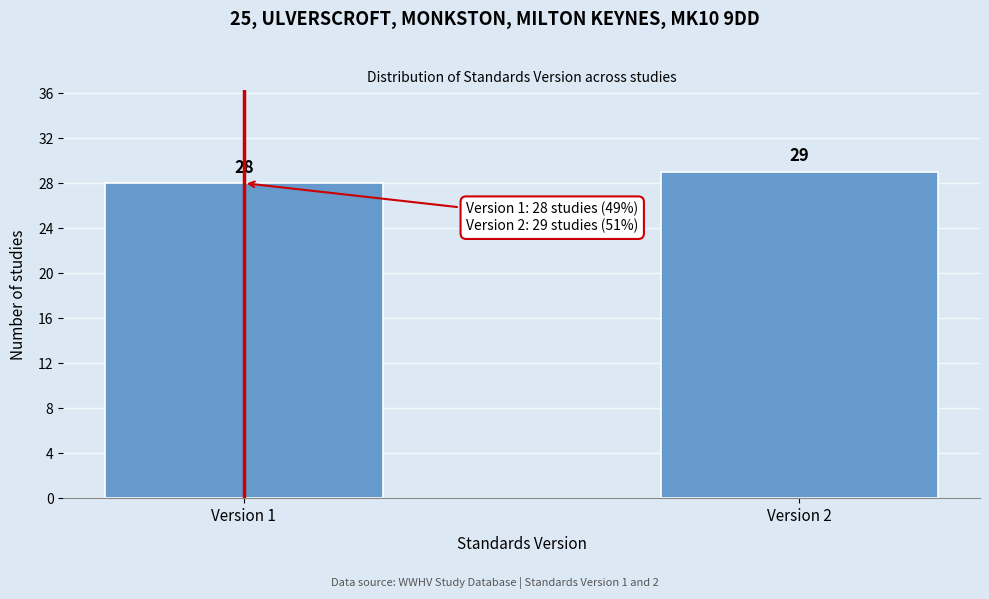

Reading right to left, extract all data points from this chart.

Version 2=29	Version 1=28